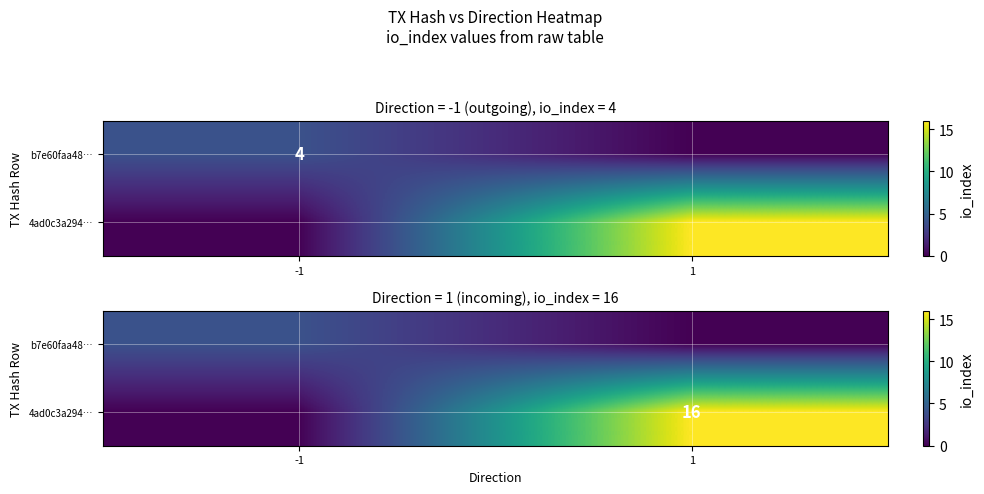

What is the difference between the 4ad0c3a294… values at 1 and -1?

16